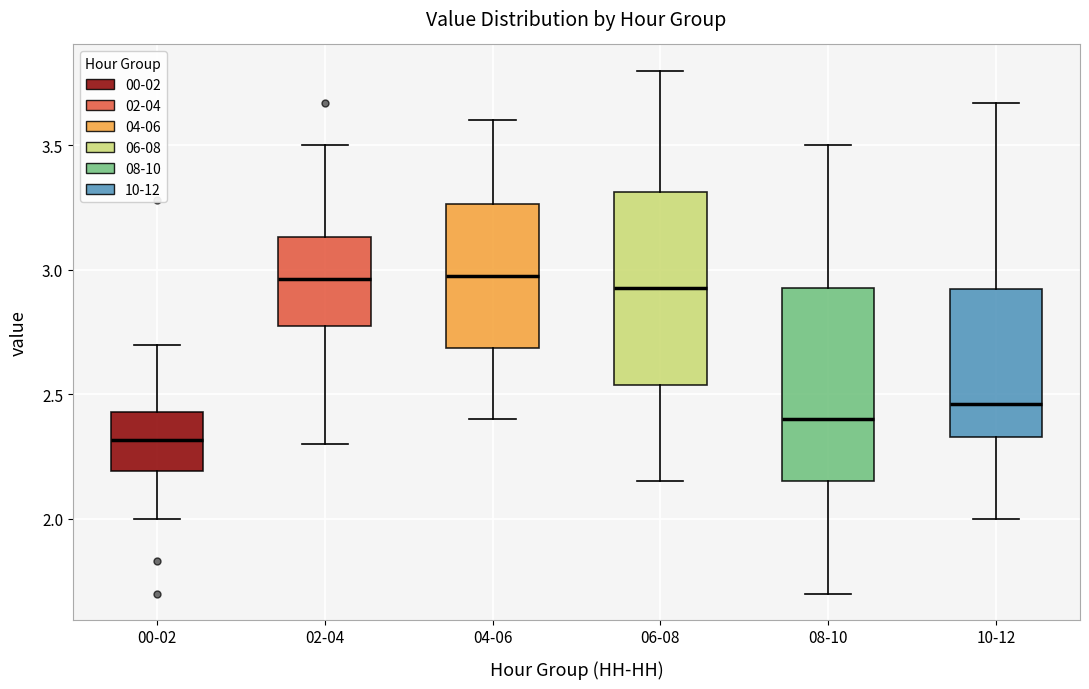

Where does the median line of the box for 10-12 sit on the y-axis? The values are not printed on the chart, so give them approximately, as read against the axis.

2.45